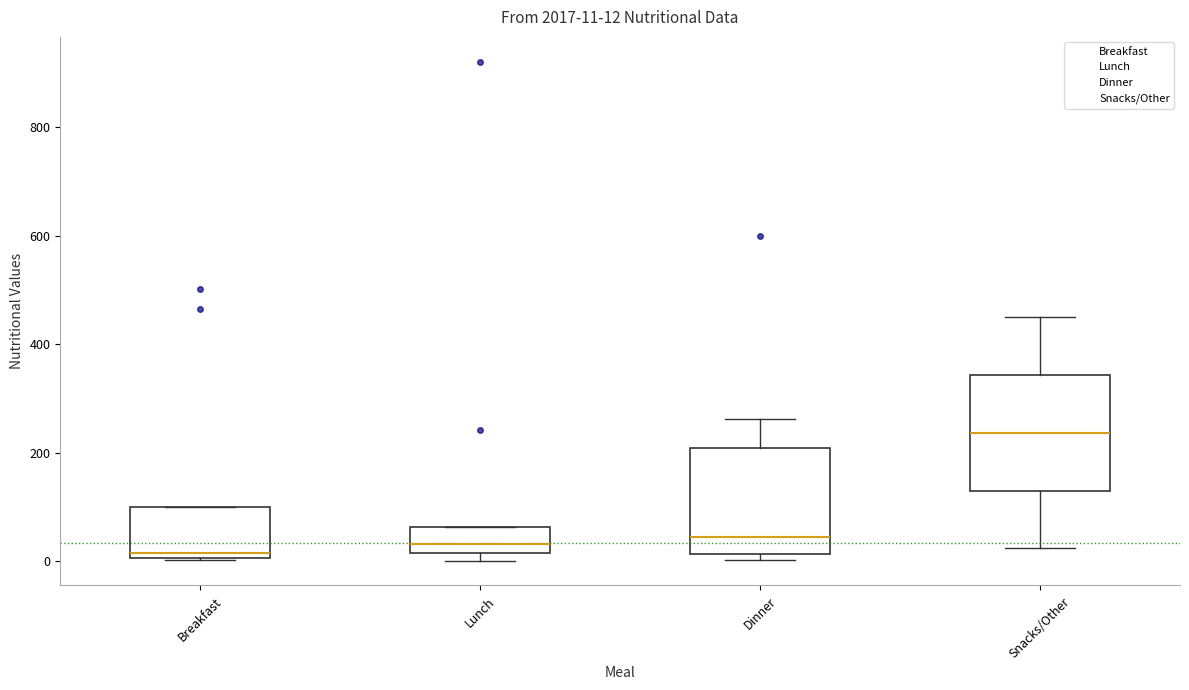

Which box's median line is the highest?

Snacks/Other